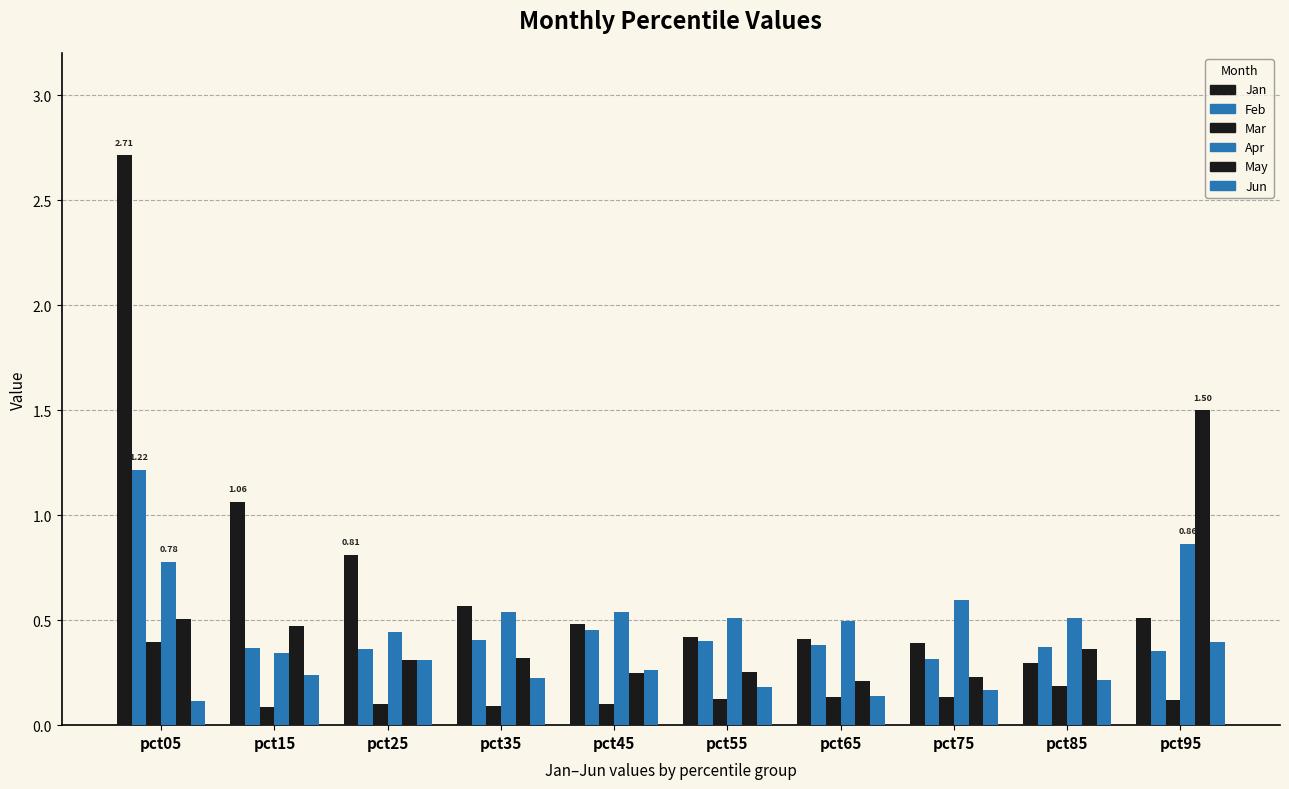

What is the difference between the second highest and minimum values in the Feb series?

0.1